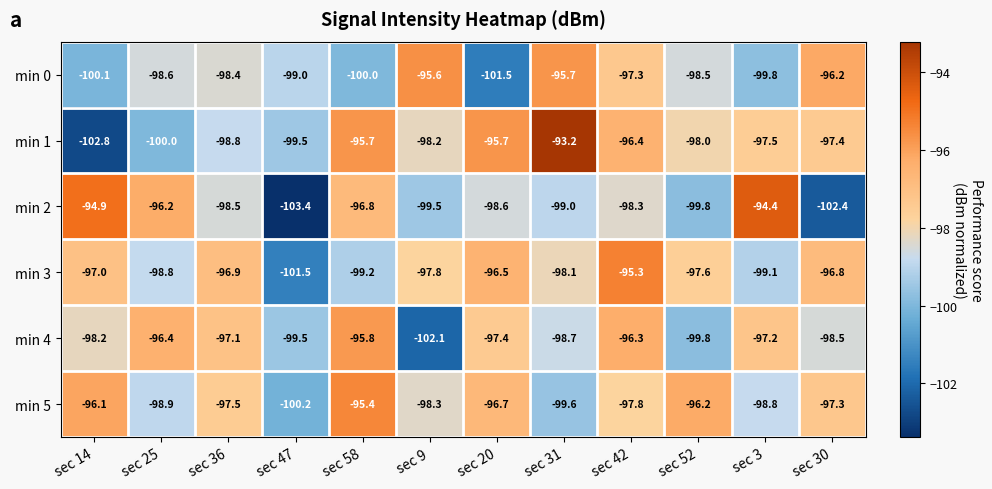

Rank the series by their maximum value, from highest to lowest.

min 1, min 2, min 3, min 5, min 0, min 4